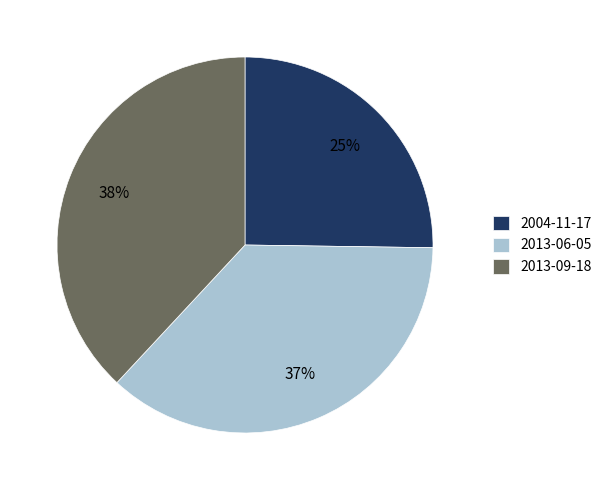

Is it true that 2004-11-17 is 25% of the pie?

True